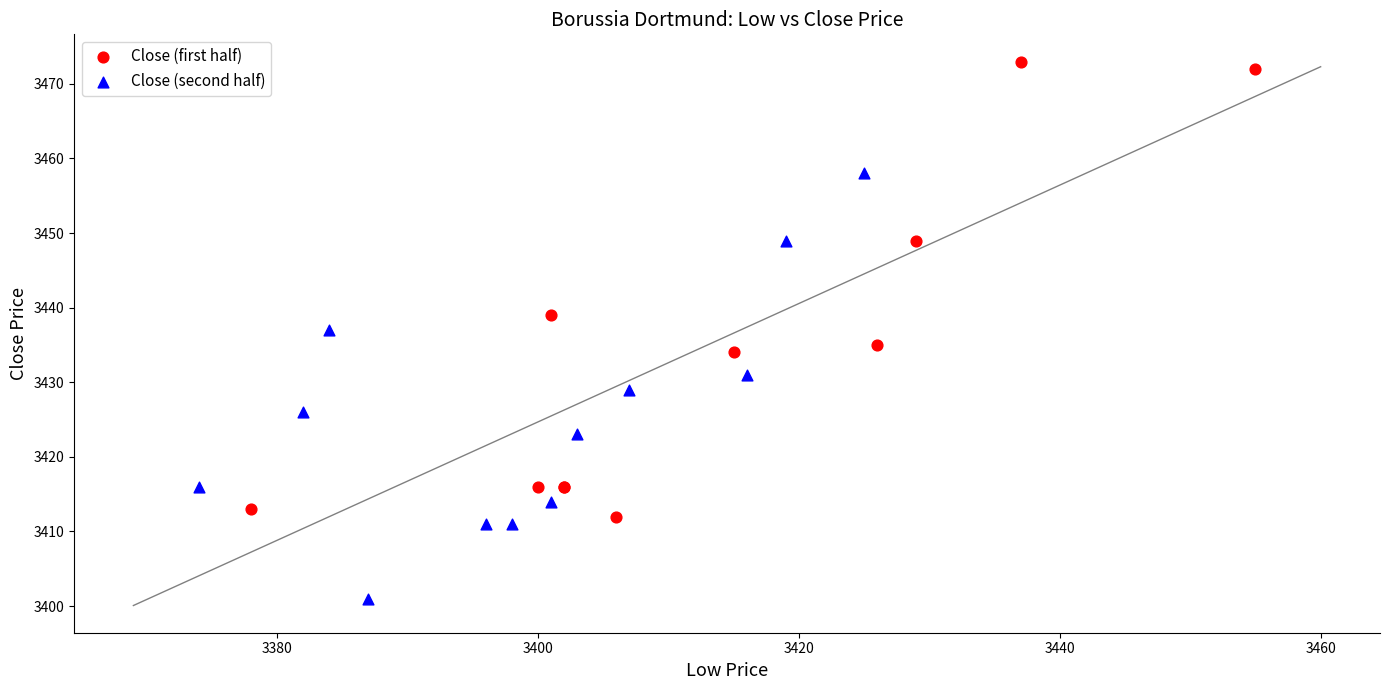

Which series reaches the maximum Y coordinate?

Close (first half)